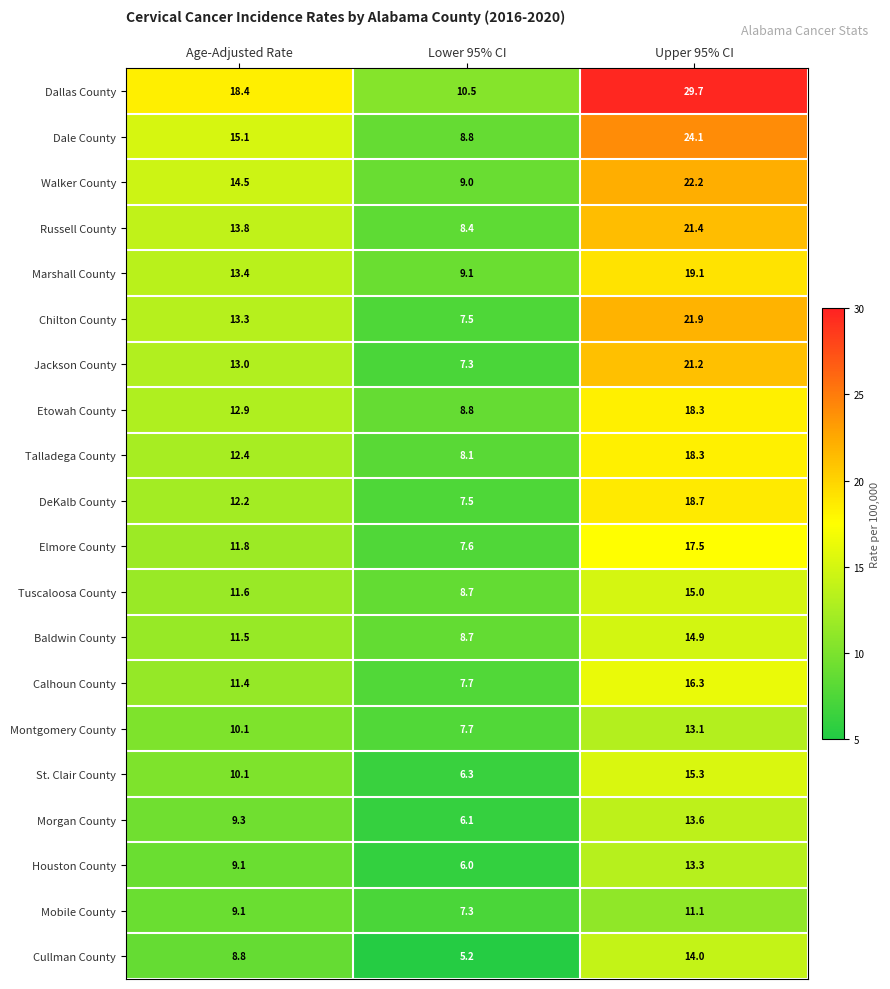

Read the Morgan County value at Upper 95% CI.

13.6